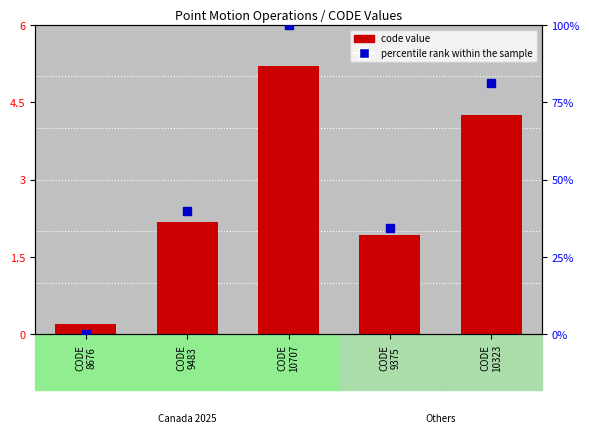

What is the change in value from CODE
10707 to CODE
9375?

-3.3